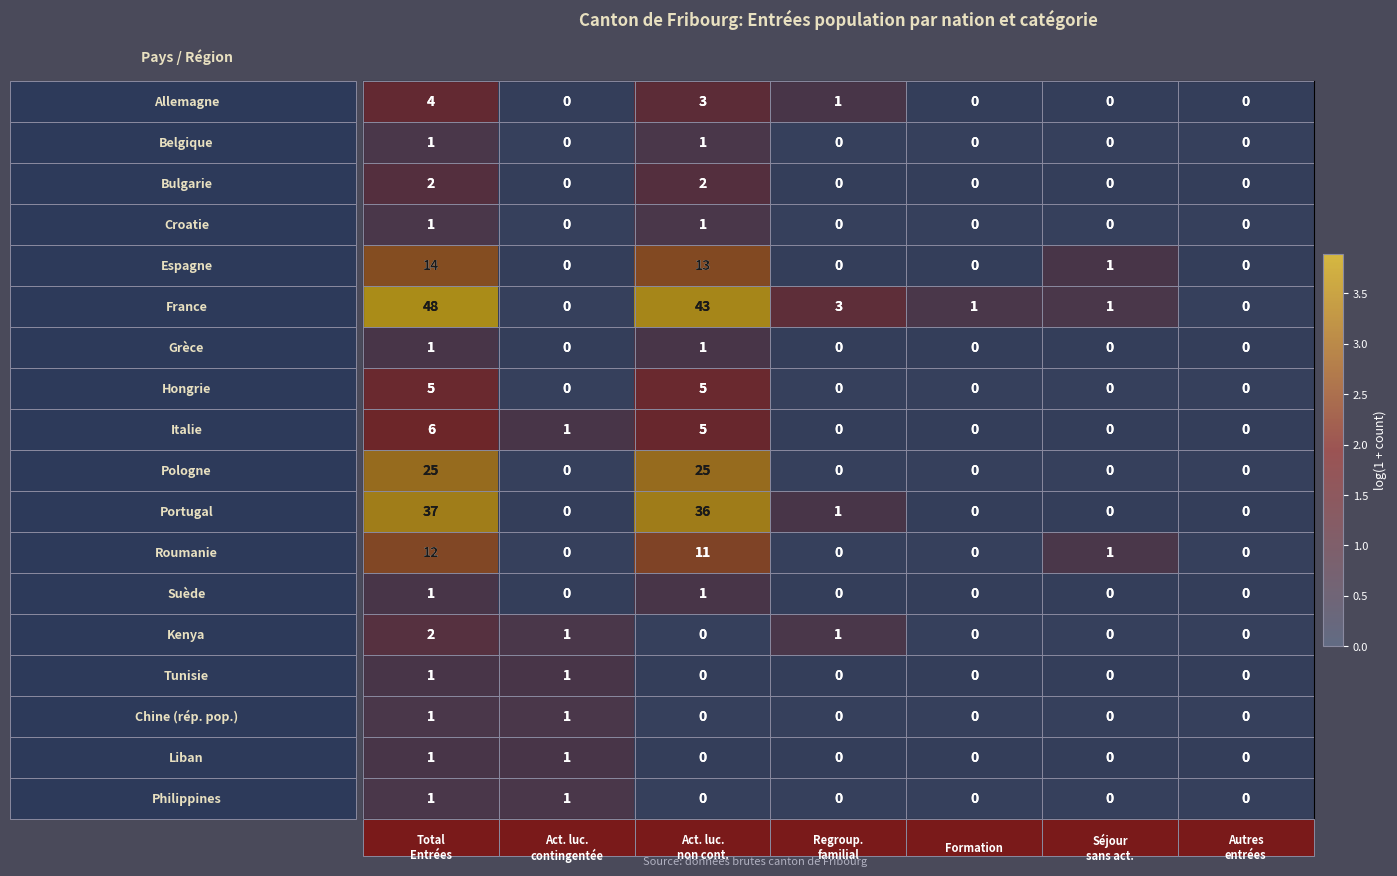

Count the number of categories in the chart.

7